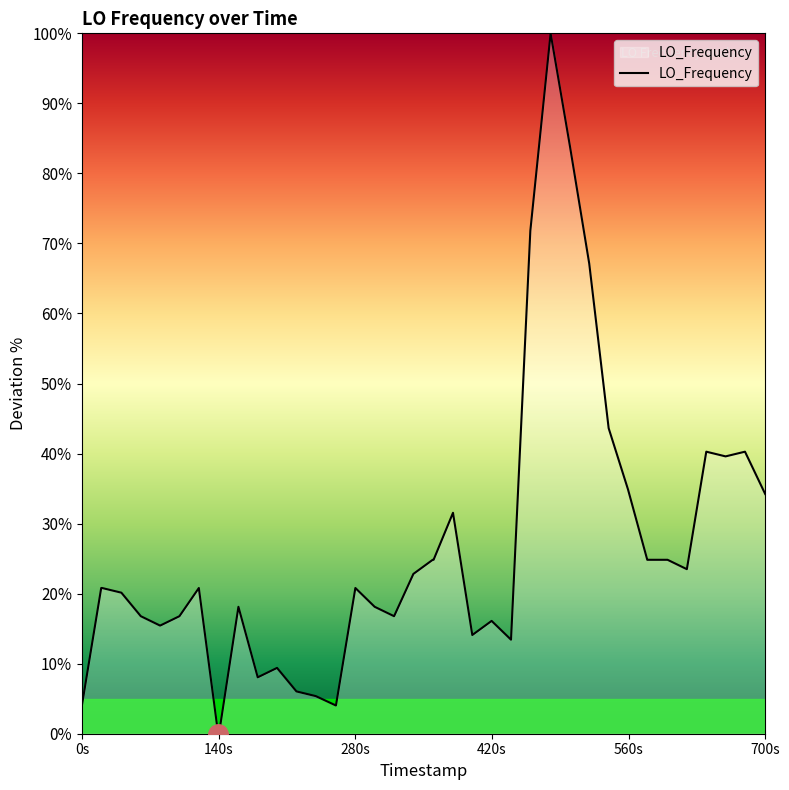

Reading left to right, transcribe all the data shown in this chart.

4.0	20.8	20.8	20.1	16.8	15.4	16.8	20.8	0.0	0.0	18.1	8.1	9.4	6.0	5.4	4.0	20.8	18.1	16.8	22.8	24.8	24.8	31.5	14.1	16.1	13.4	71.8	100.0	83.9	67.1	43.6	34.9	24.8	24.8	24.8	23.5	40.3	39.6	40.3	34.2